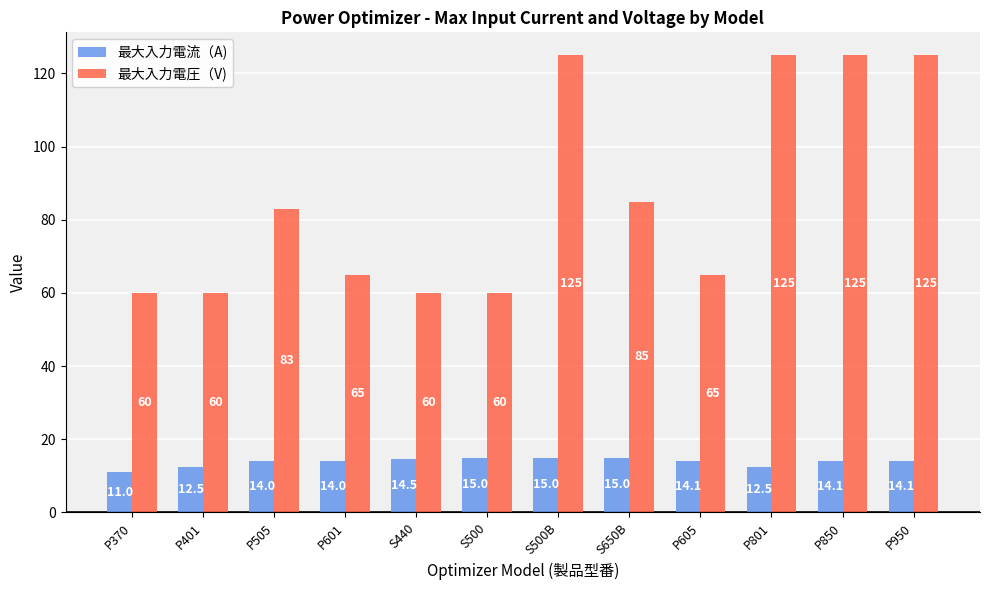

What is the sum of the 最大入力電圧（V) values at P370 and P801?

185.0